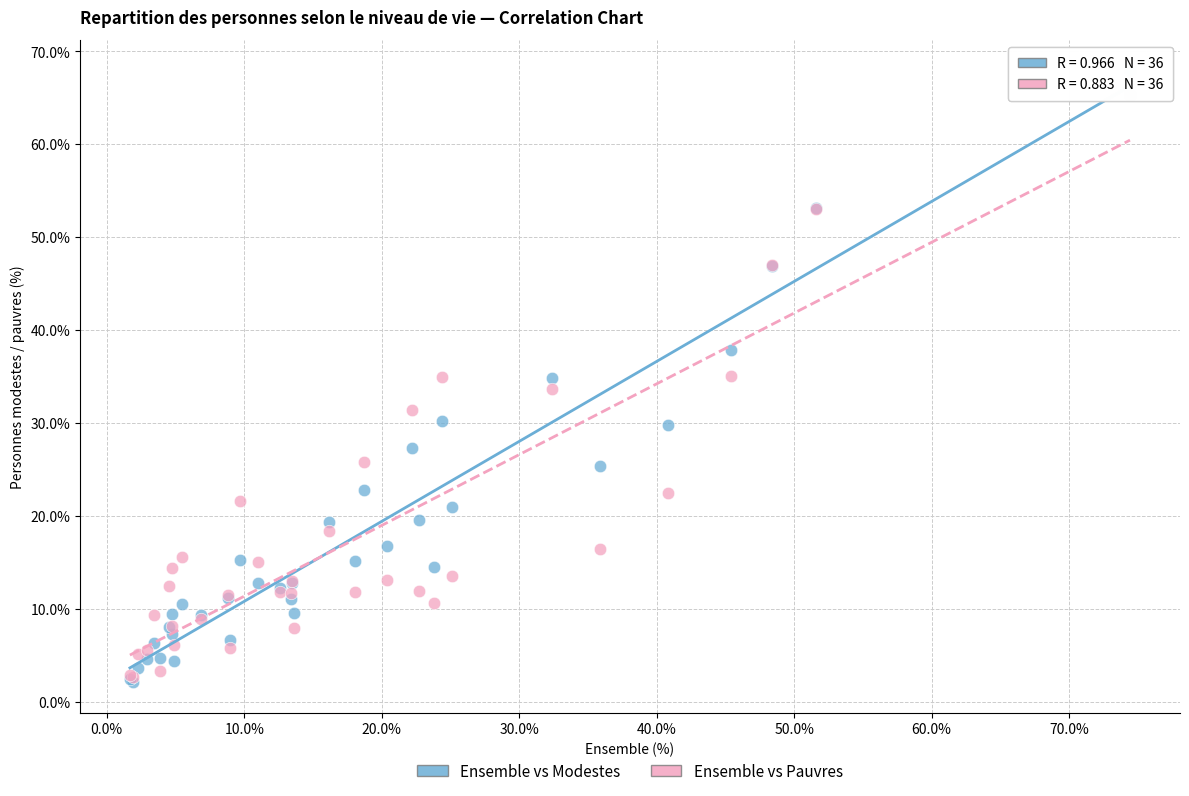

Which series has the largest Y range (max minus min)?

Ensemble vs Modestes